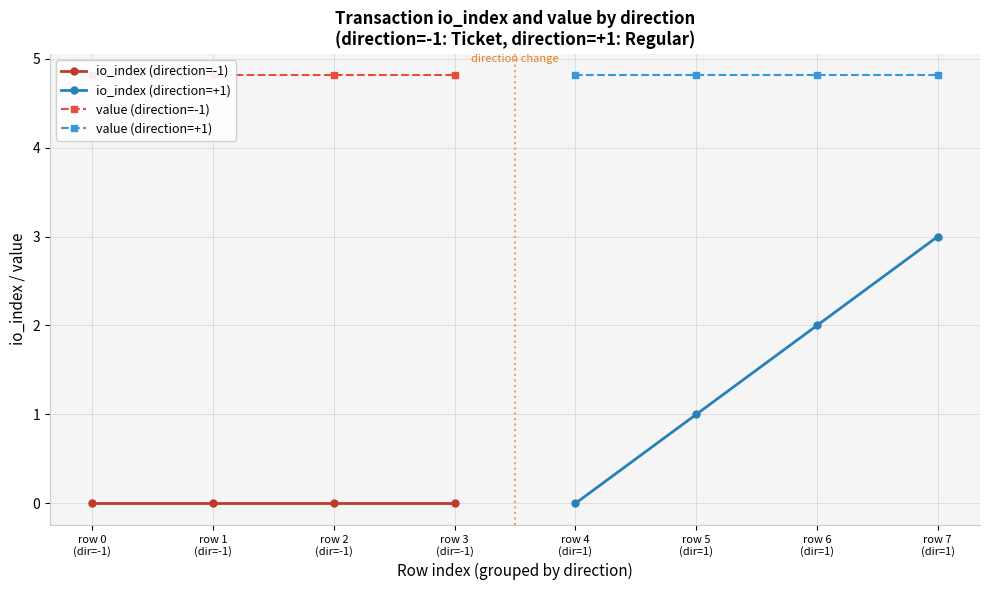

Rank the categories by value (direction=-1) value from highest to lowest.

row 0
(dir=-1), row 1
(dir=-1), row 2
(dir=-1), row 3
(dir=-1)